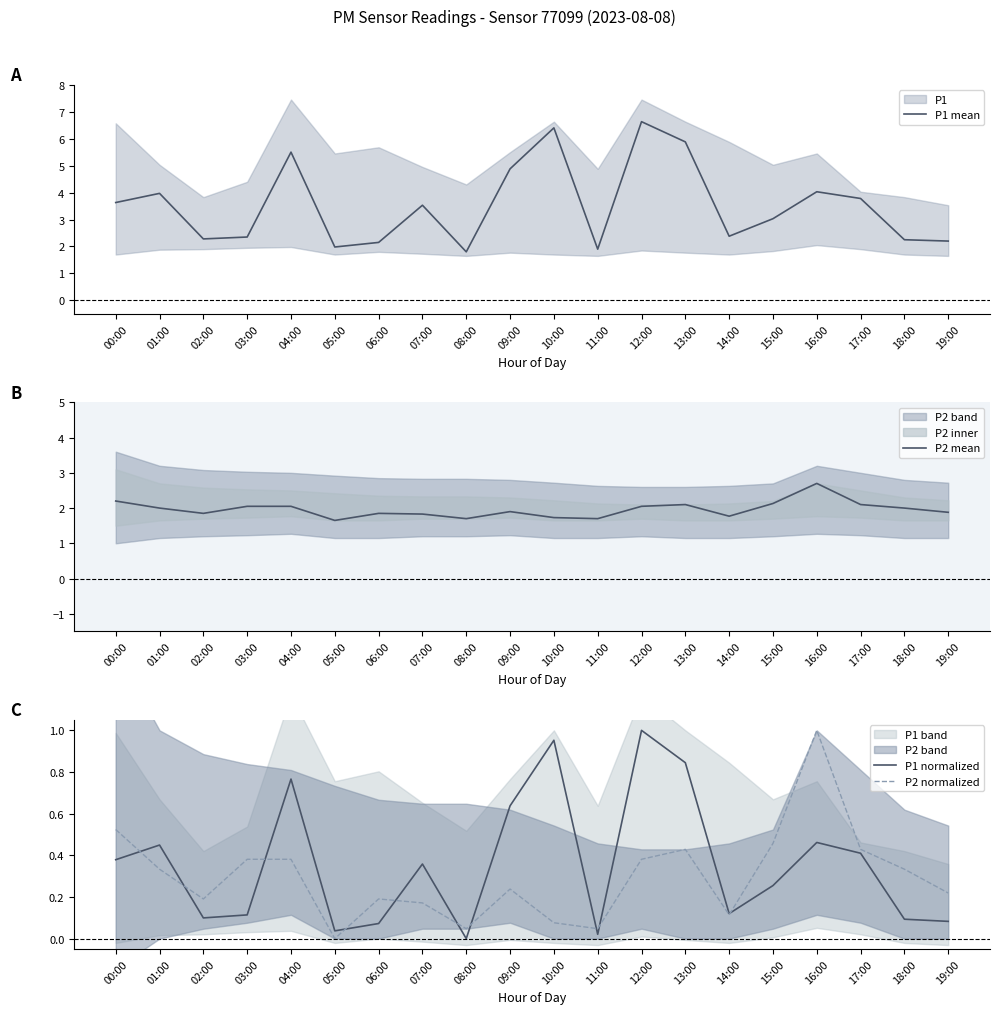

Where do P1 normalized and P2 normalized first cross each other?

00:00 and 01:00